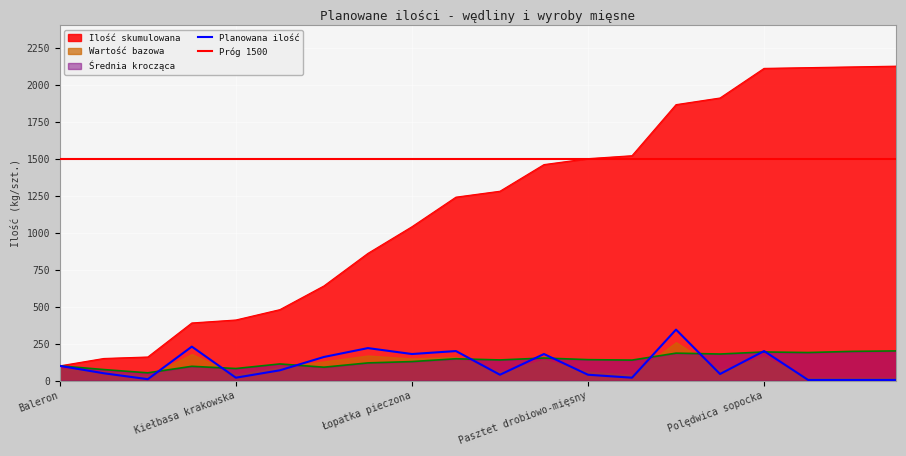

How many data points in Średnia krocząca are above 140?

9